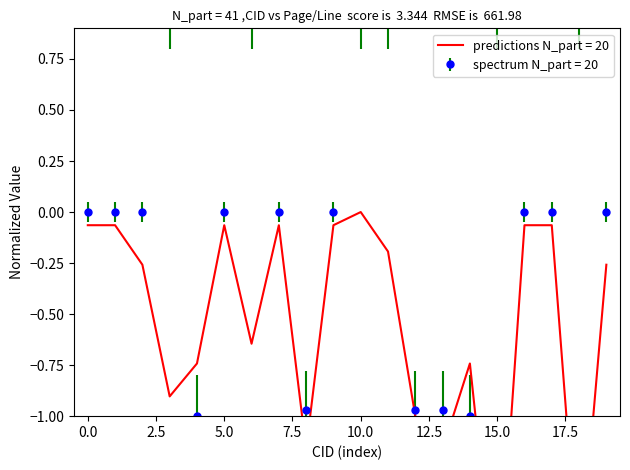

At how many categories does at least one series exceed 0?

6